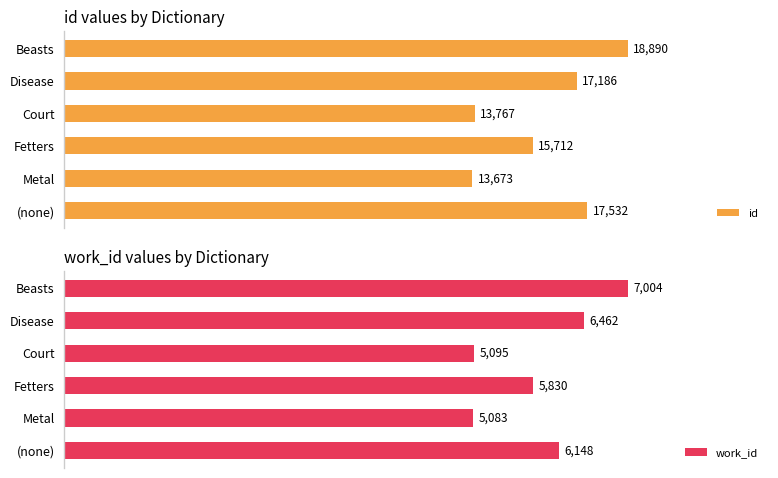

At which category is the sum across all series the highest?

25000